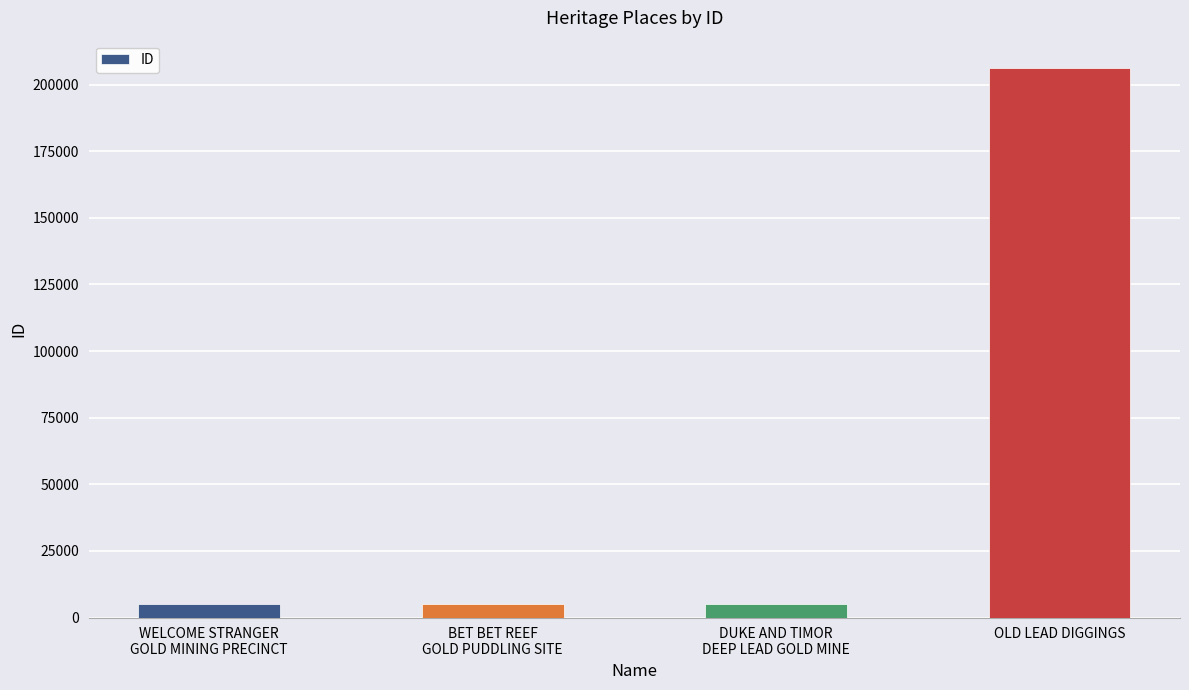

What is the label of the 3rd bar from the left?

DUKE AND TIMOR
DEEP LEAD GOLD MINE